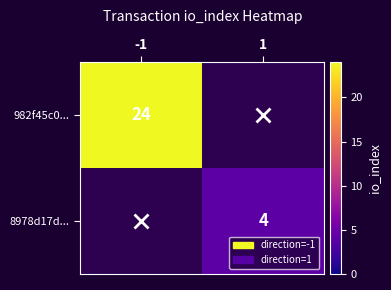

Is it true that 982f45c0... equals 42.9 at -1?

False